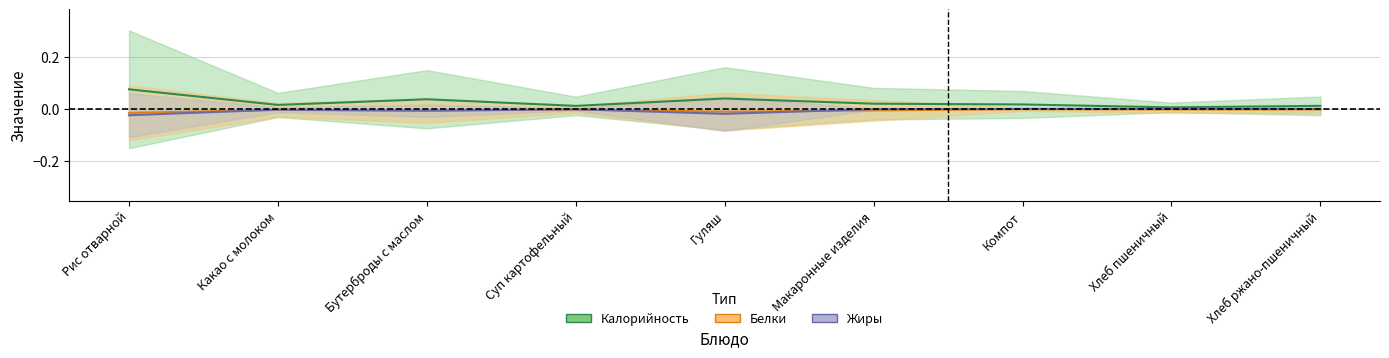

Reading right to left, transcribe all the data shown in this chart.

Калорийность: 0.0	0.0	0.0	0.0	0.0	0.0	0.0	0.0	0.1
Белки: -0.0	-0.0	-0.0	-0.0	-0.0	-0.0	-0.0	-0.0	-0.0
Жиры: 0.0	0.0	0.0	-0.0	-0.0	-0.0	-0.0	-0.0	-0.0